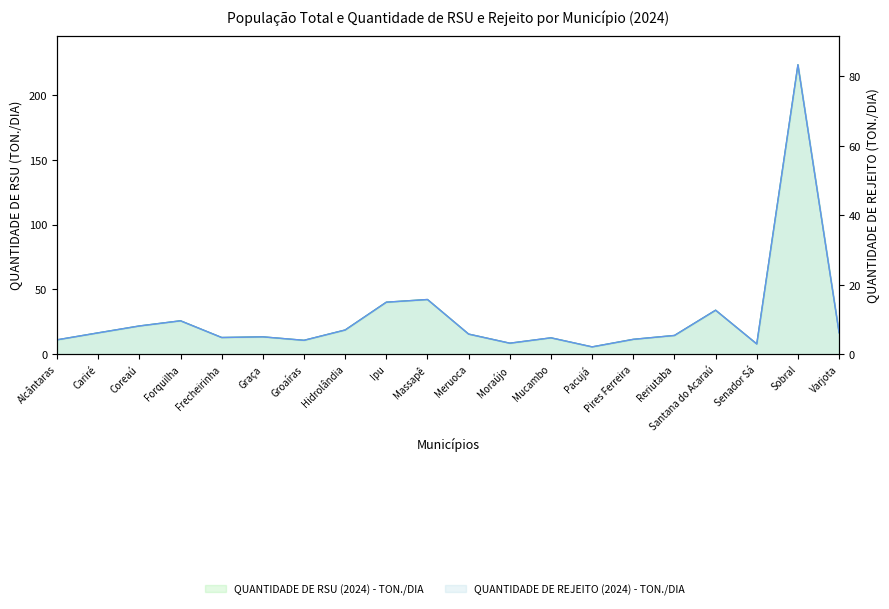

Which label corresponds to the smallest value in the chart?

Pacujá